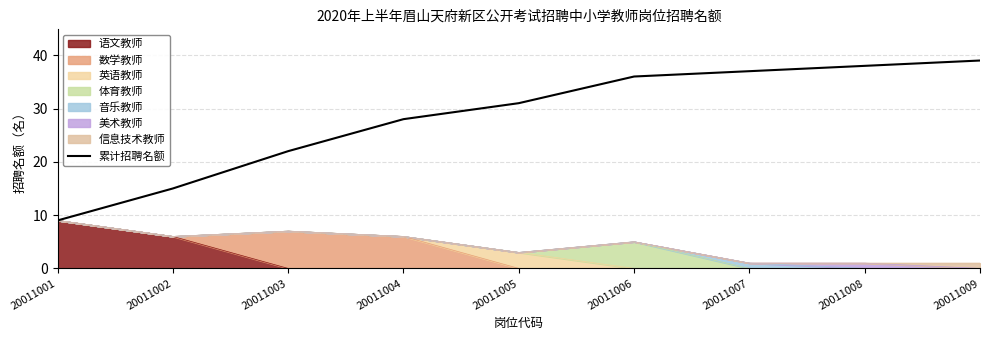

The value at 20011002 is 15. True or false?

True